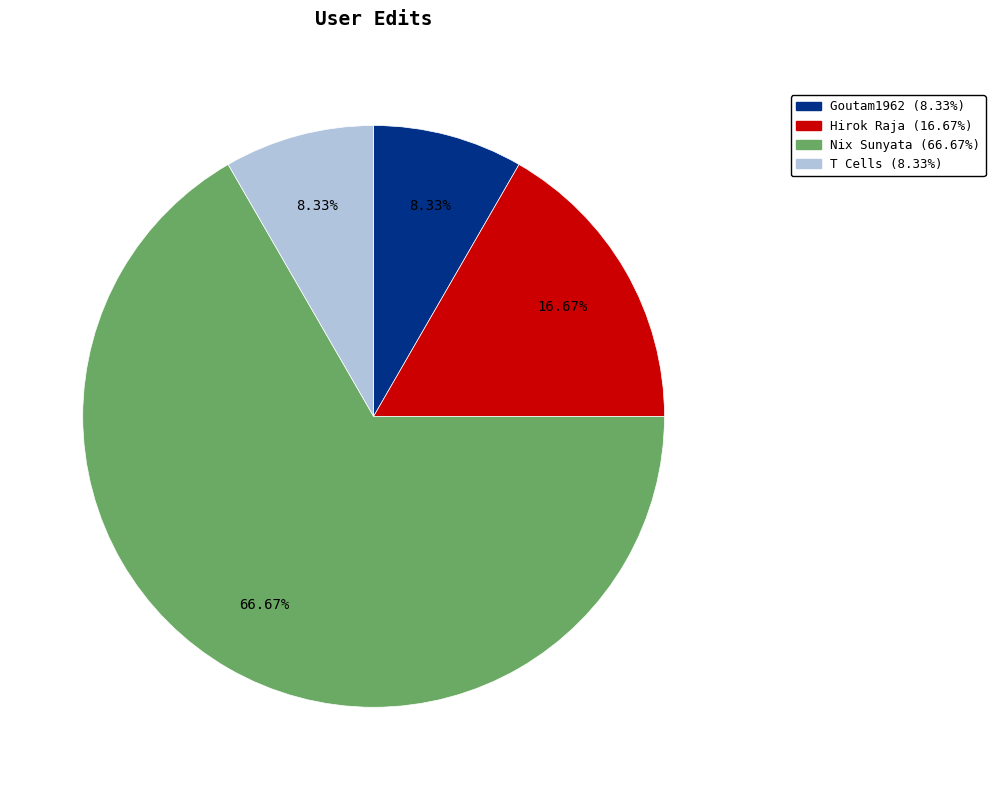

To the nearest percent, what is the average slice percentage?

25%